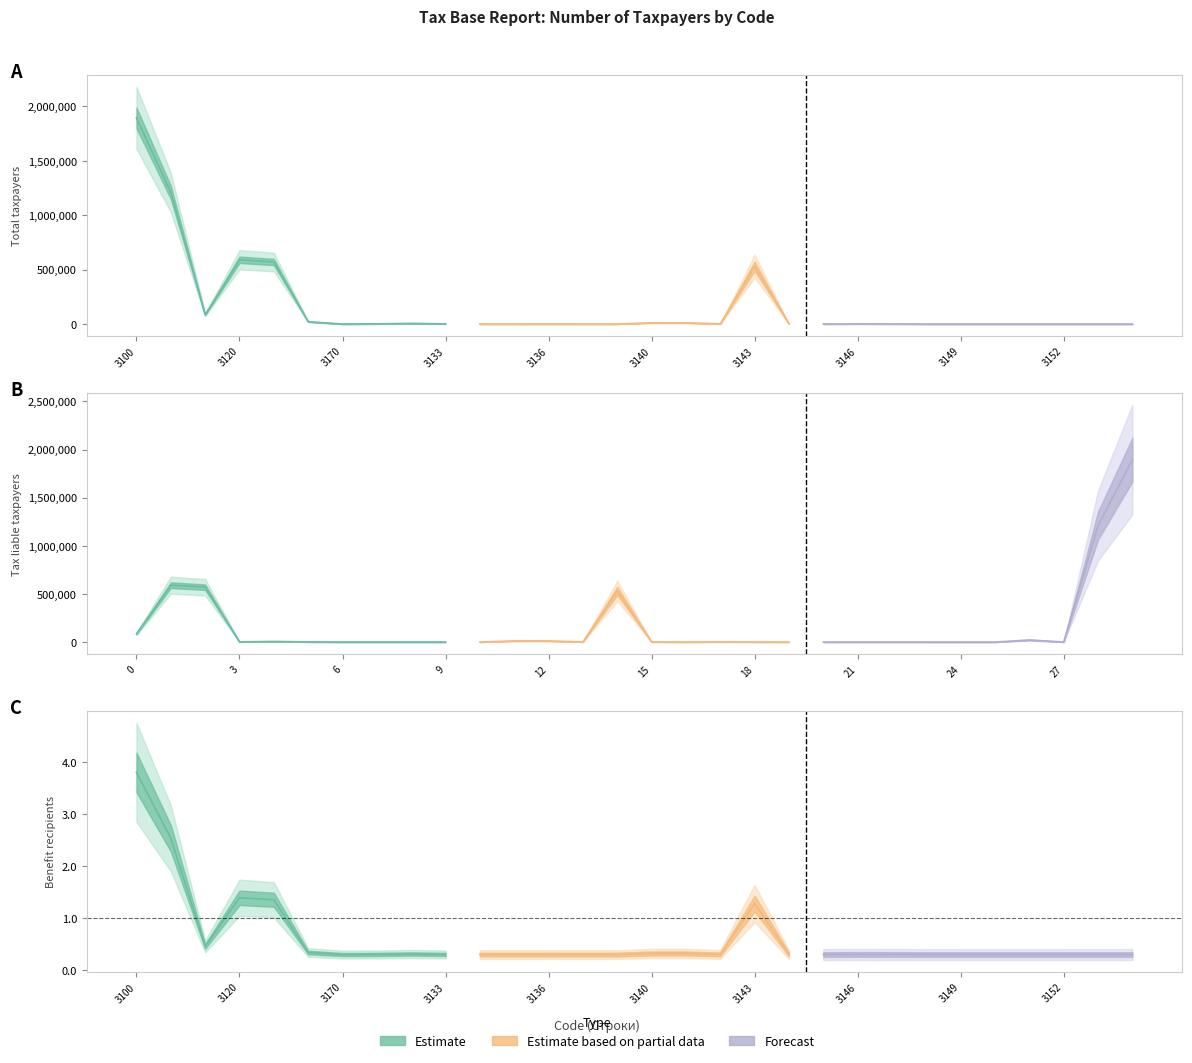

Is the value of Estimate based on partial data at 3152 greater than the value of Forecast at 3170?

Yes